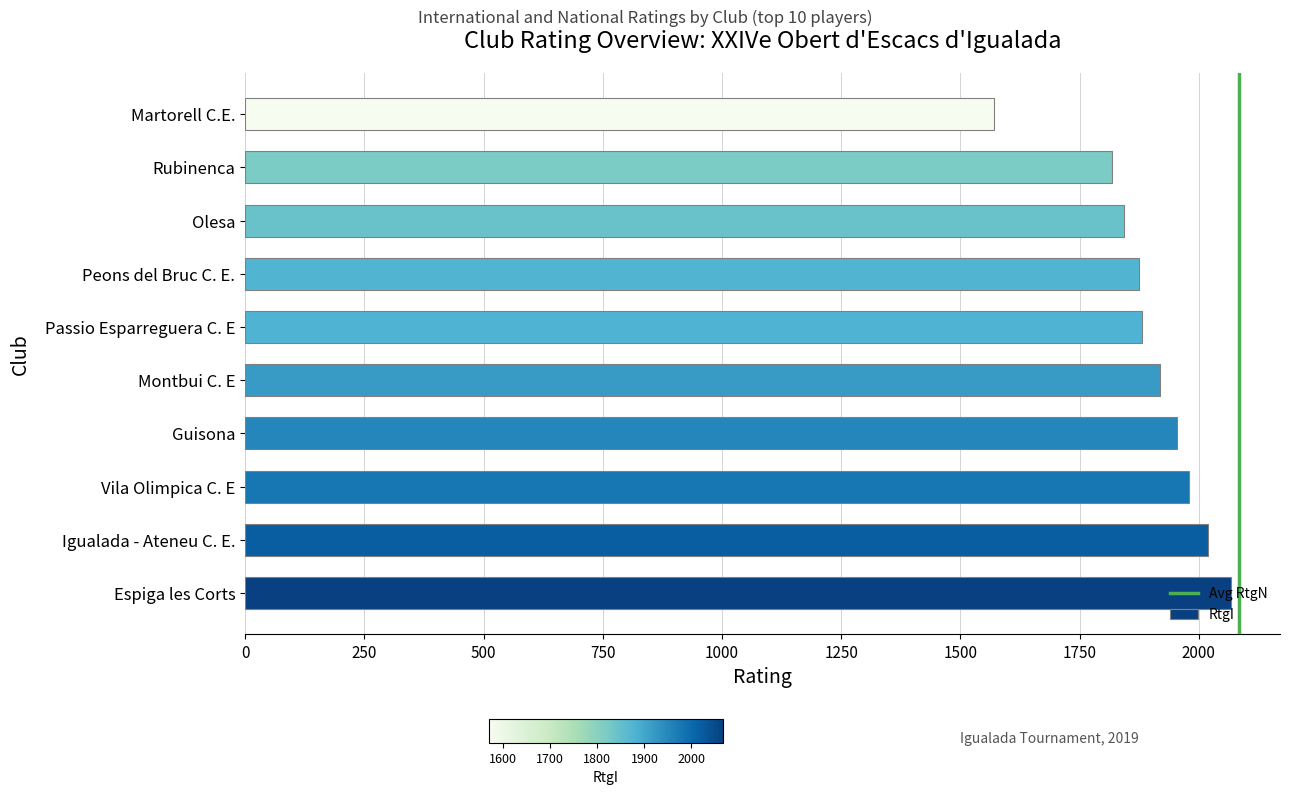

Between Espiga les Corts and Martorell C.E., which is larger?

Espiga les Corts